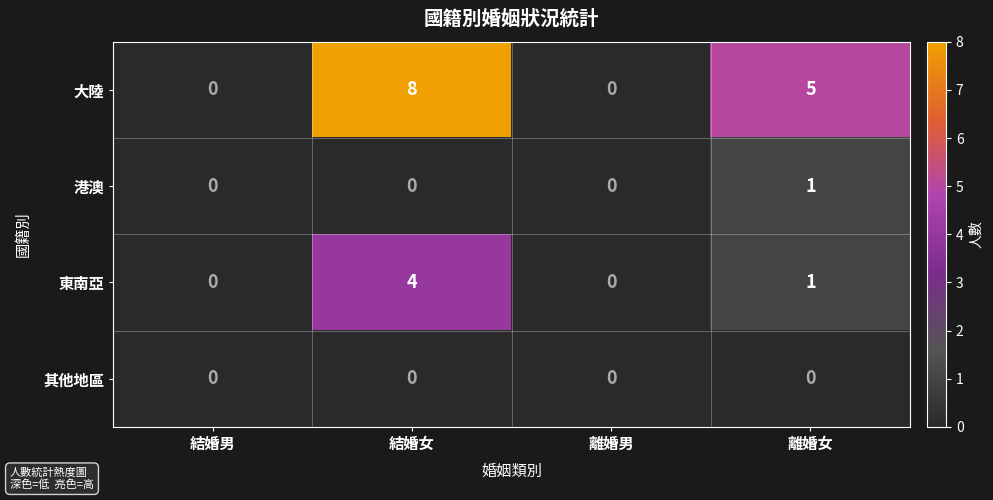

Rank the series by their maximum value, from lowest to highest.

其他地區, 港澳, 東南亞, 大陸